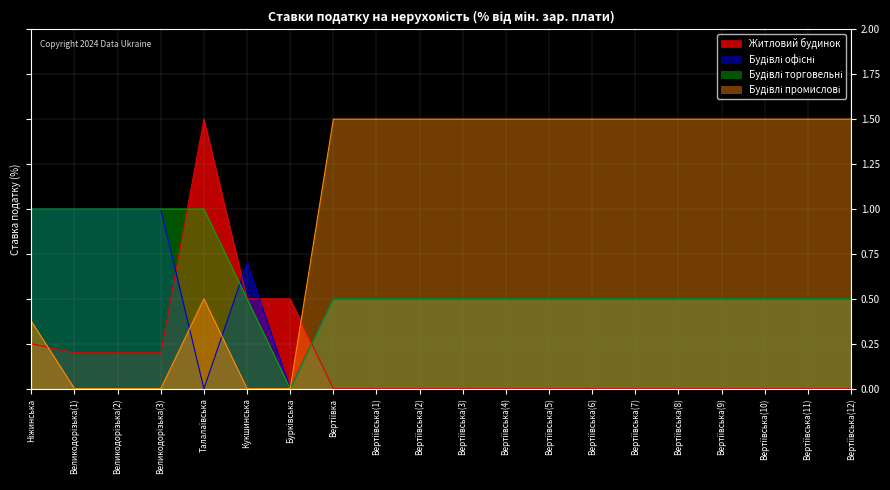

How many categories are shown in the chart?

20